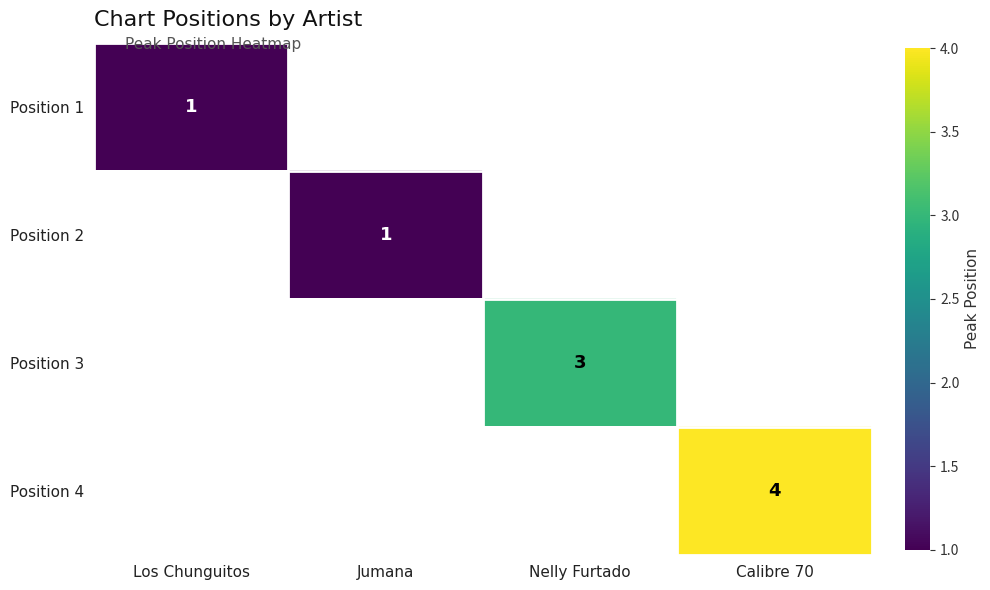

The value of Position 3 at Nelly Furtado is 3. True or false?

True